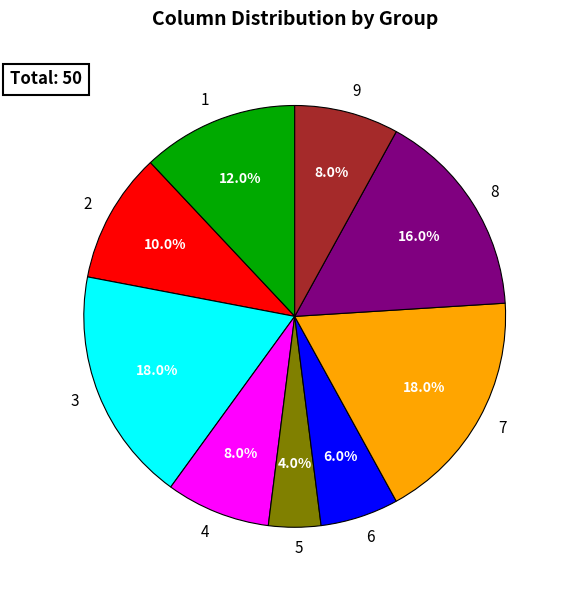

Between 8 and 5, which is larger?

8